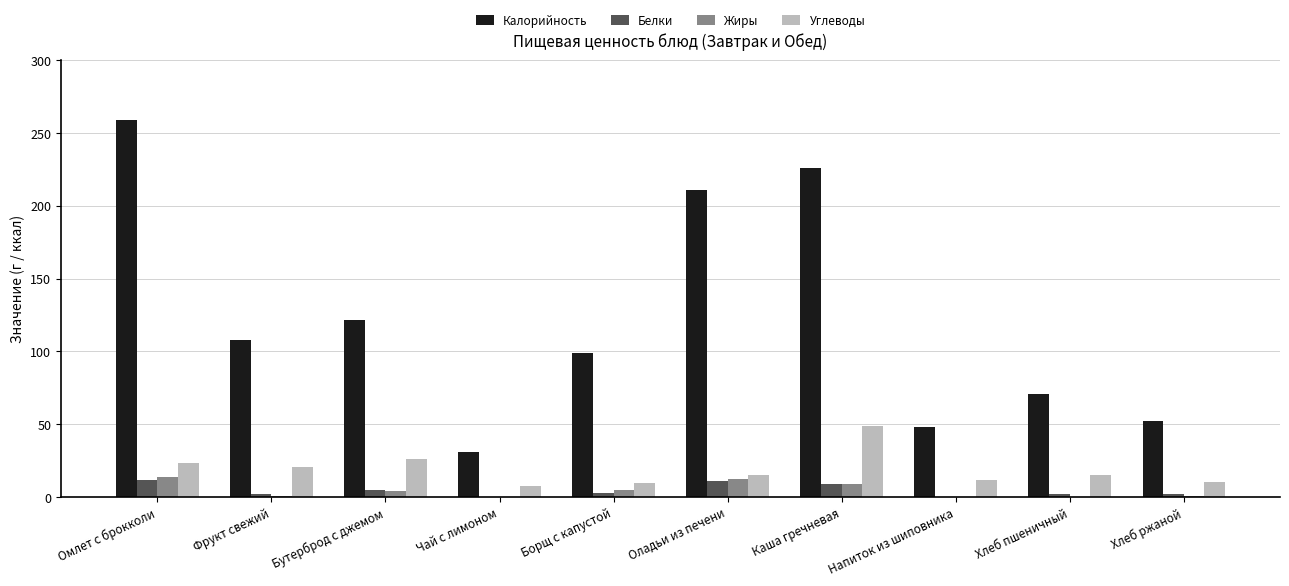

What is the maximum value shown in the chart?

258.9